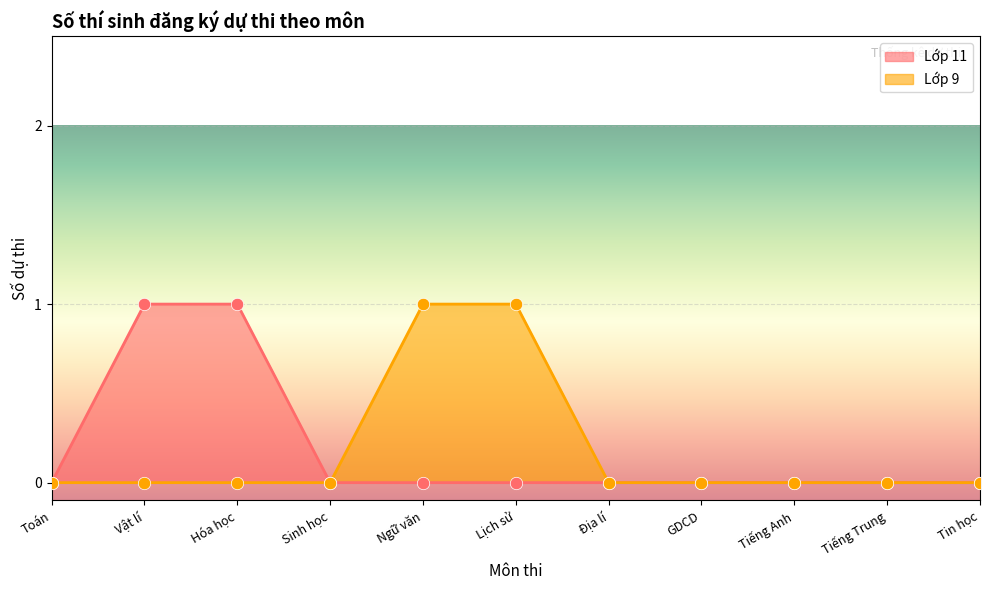

Is the value of Lớp 11 at Tiếng Trung greater than the value of Lớp 9 at GDCD?

No